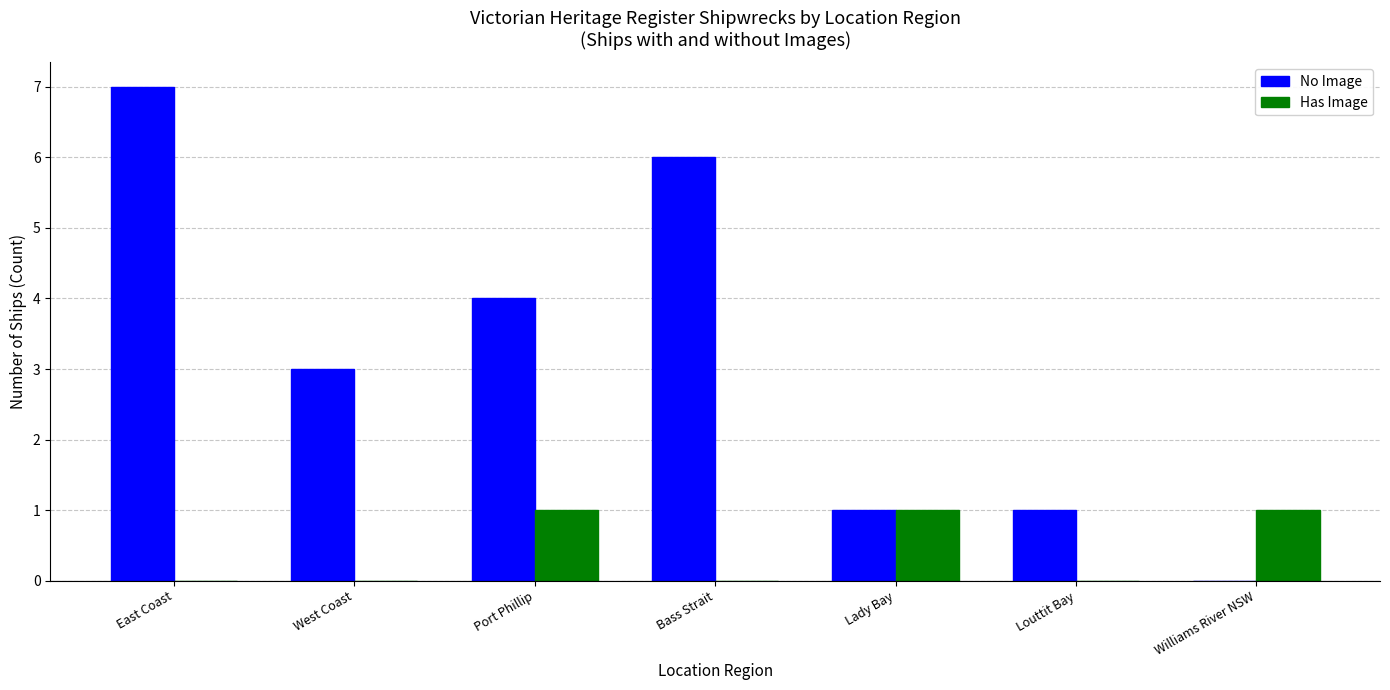

Is it true that Has Image equals 1 at Bass Strait?

False